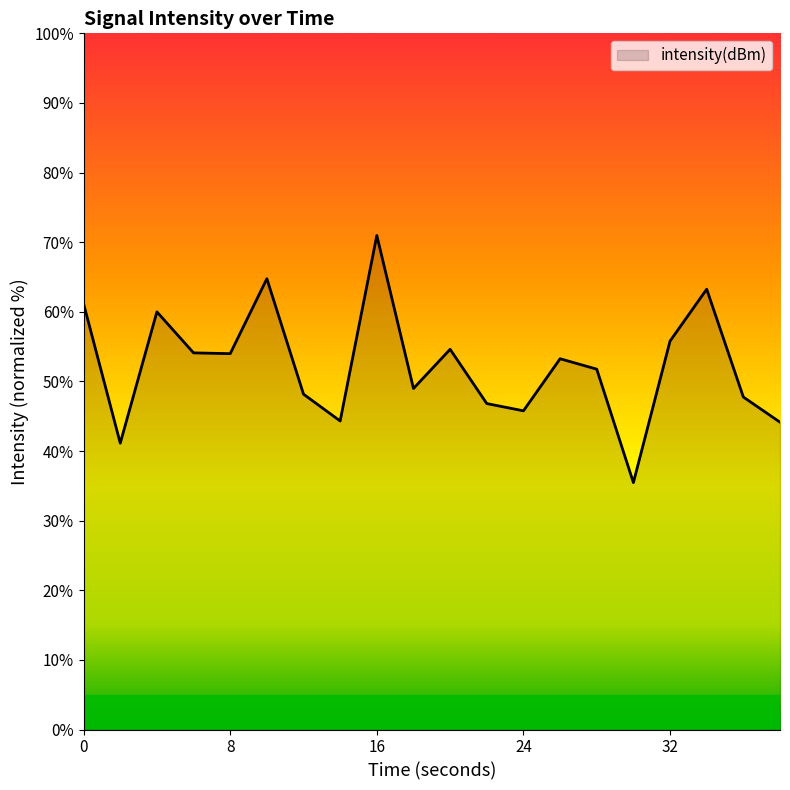

What is the maximum value shown in the chart?

71.0